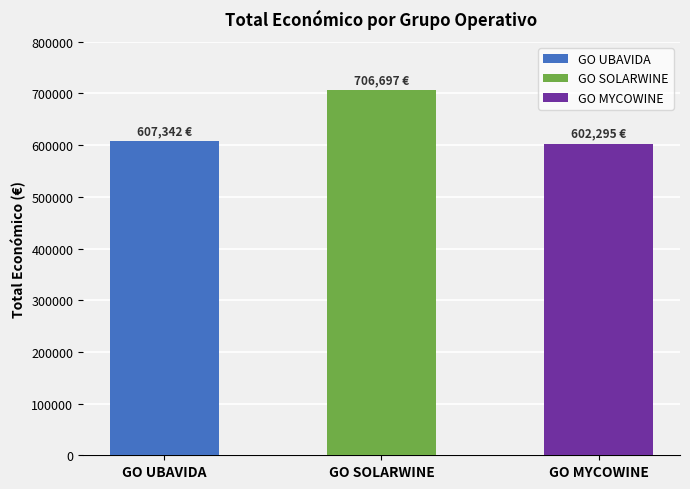

At which label is the value closest to 654496?

GO UBAVIDA